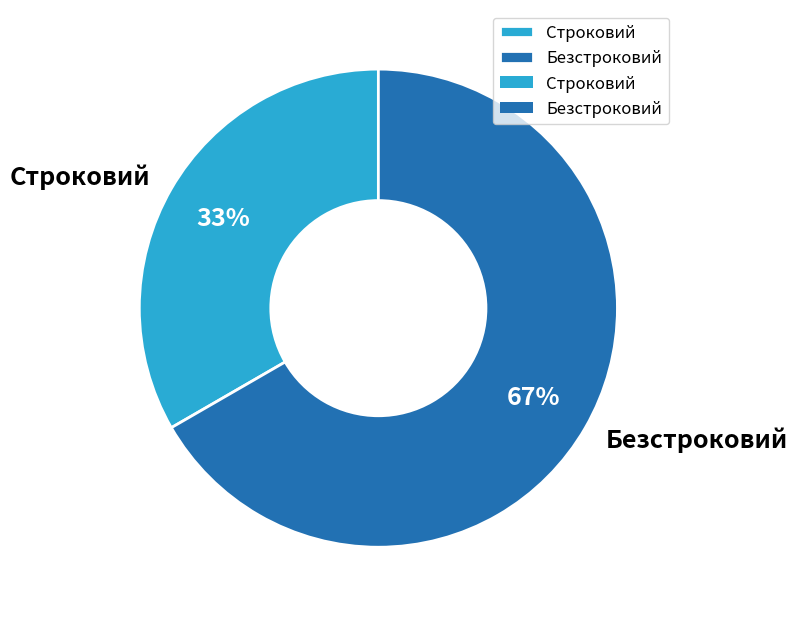

Which category accounts for the majority?

Безстроковий